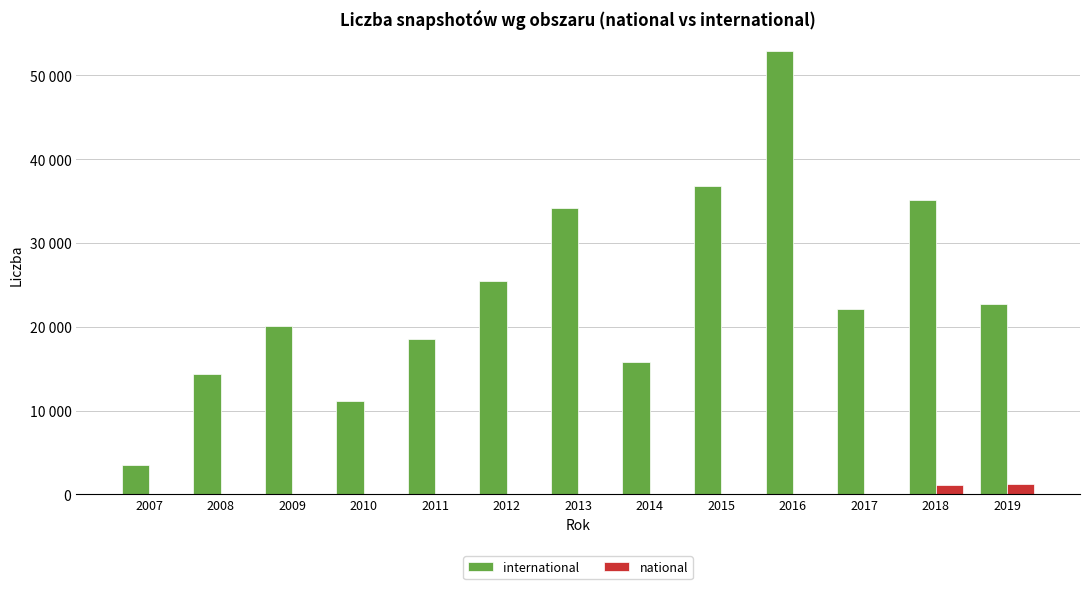

What is the difference between the highest and lowest values at 2018?

34031